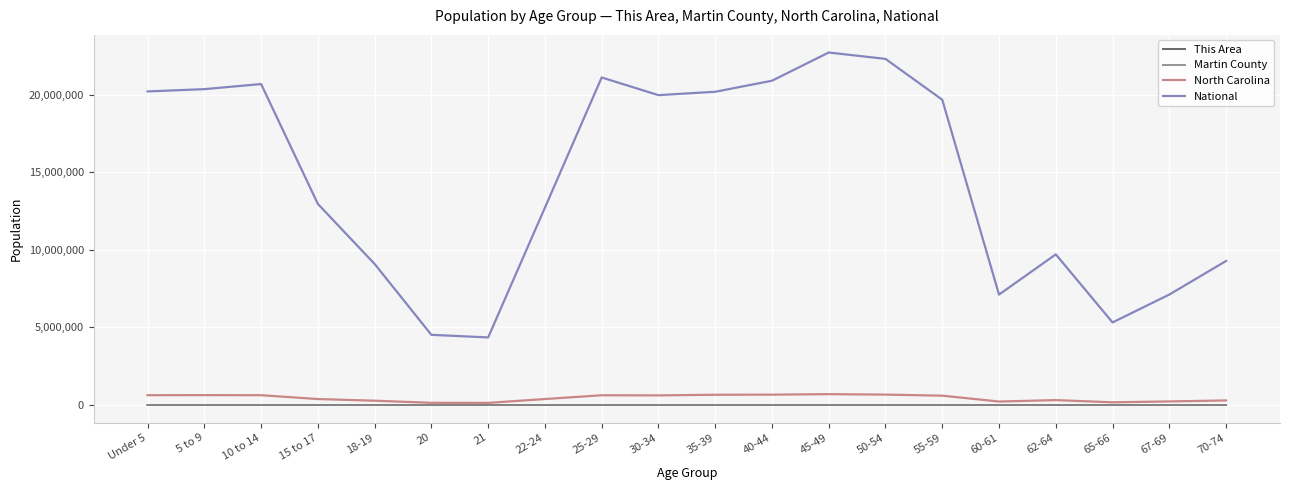

True or false: This Area has a value of 29 at 18-19.

True